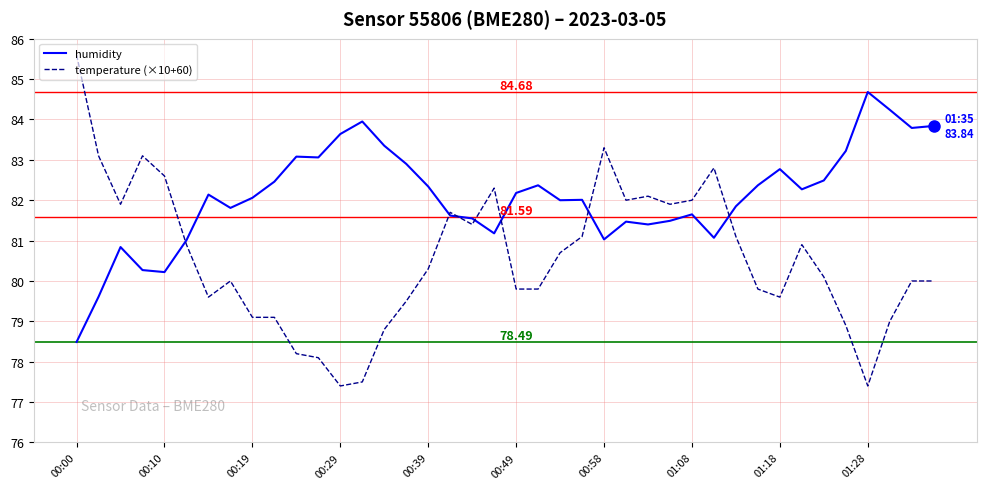

Rank the series by their average value, from lowest to highest.

temperature (×10+60), humidity